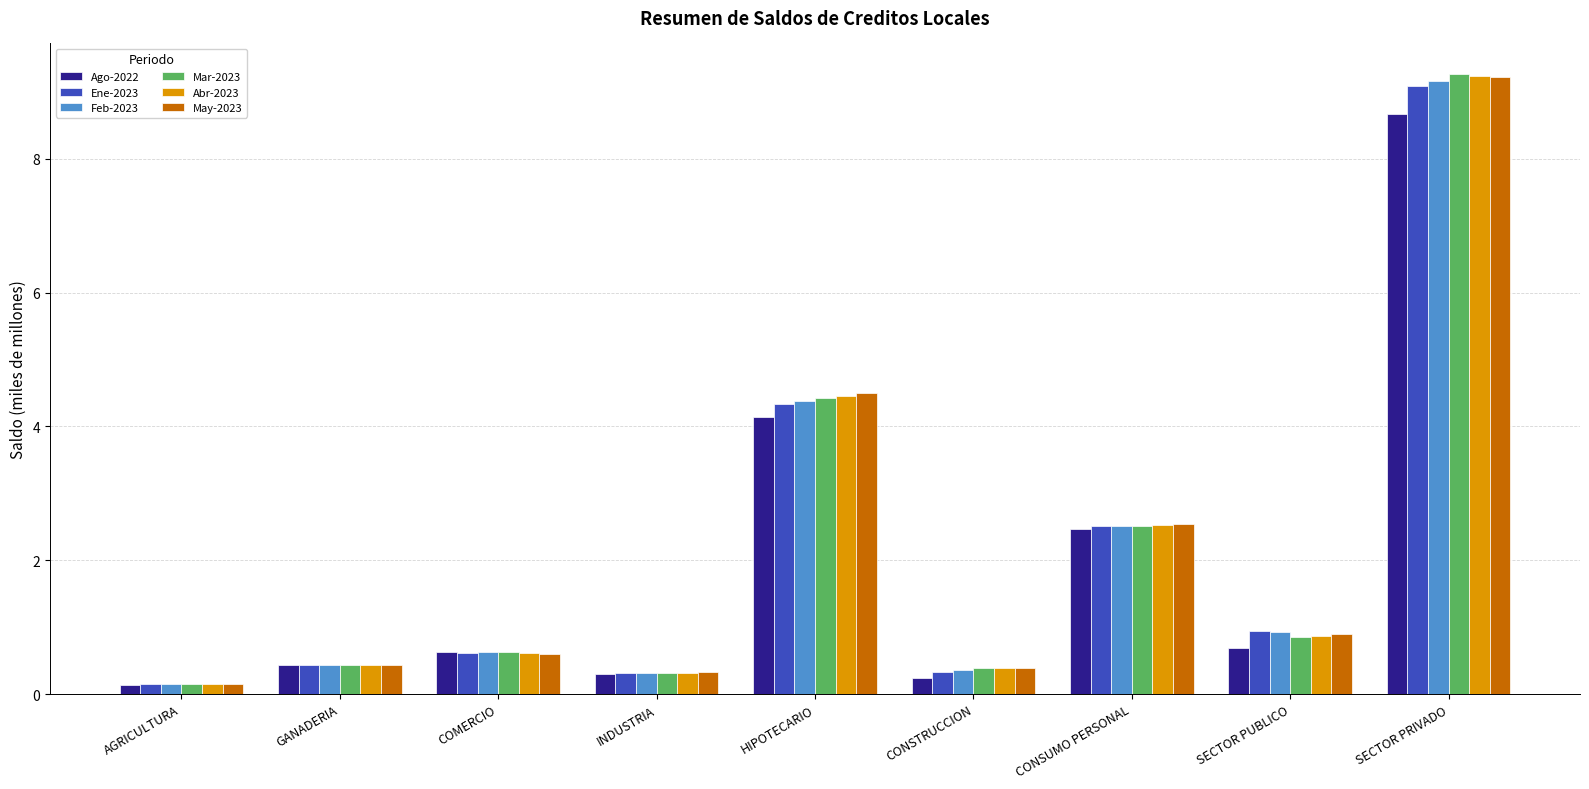

True or false: Ago-2022 has a value of 0.4 at GANADERIA.

True